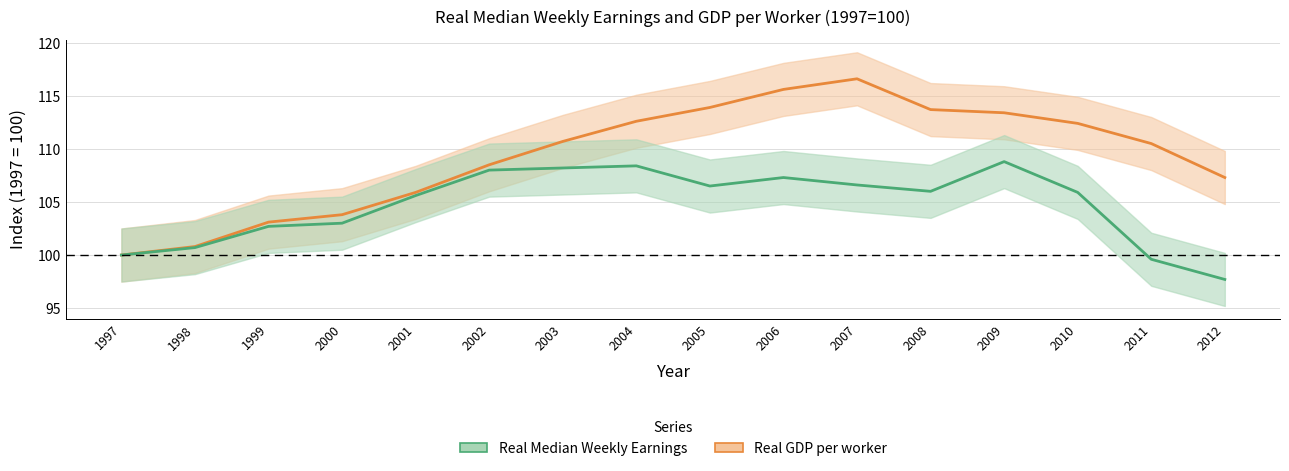

True or false: Real GDP per worker and Real Median Weekly Earnings intersect in this chart.

False